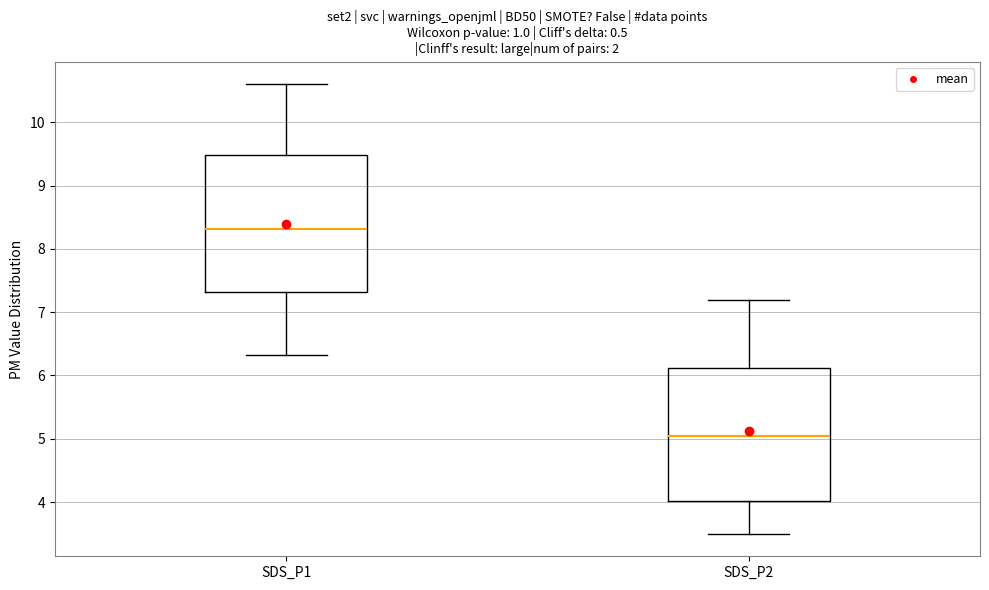

Which box's median line is the lowest?

SDS_P2